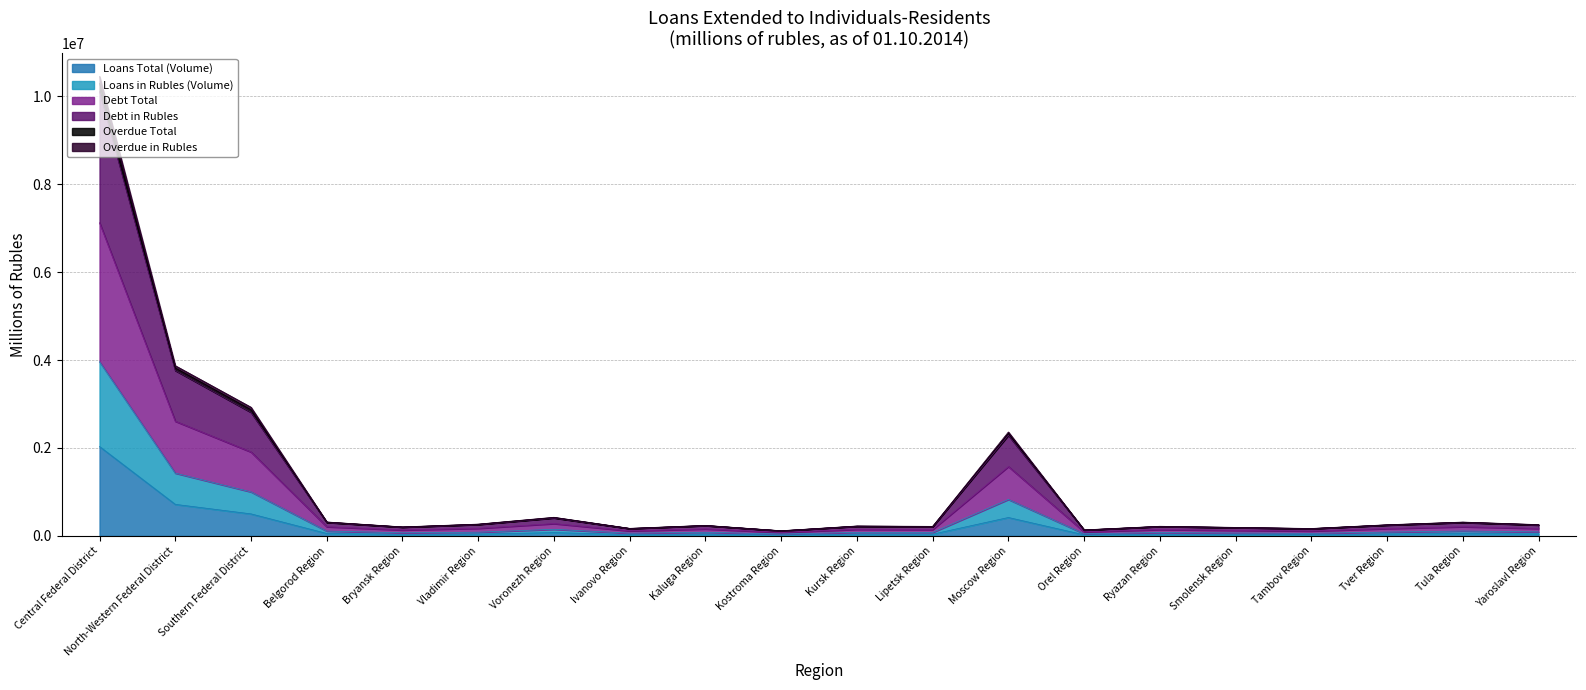

Is the value of Overdue Total at Kostroma Region greater than the value of Debt in Rubles at Kaluga Region?

No